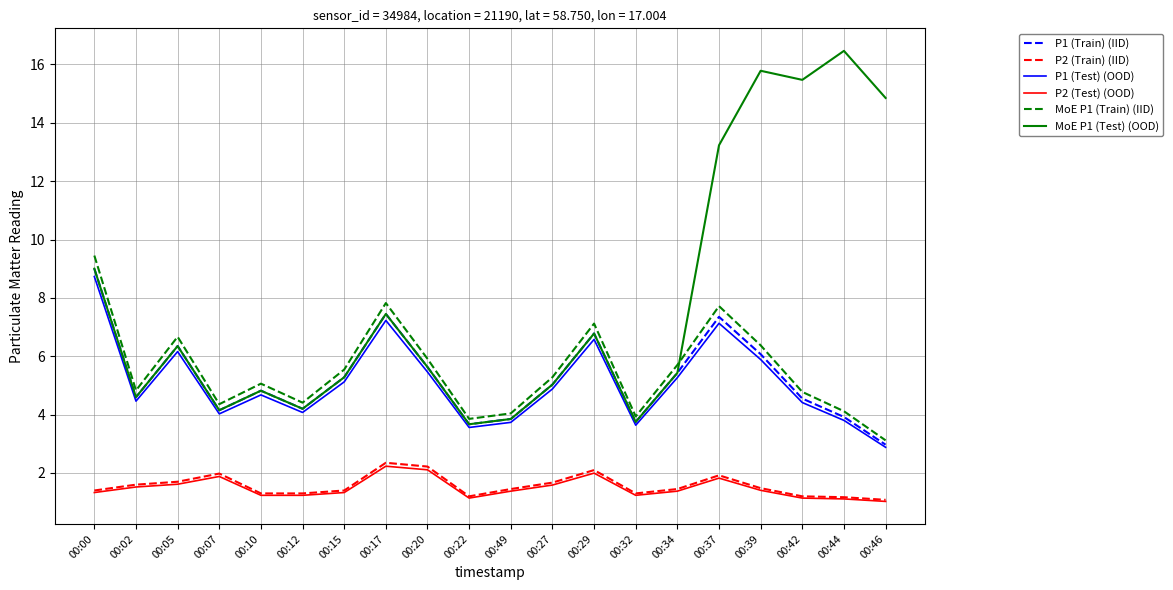

What is the total value across all series at 00:37?

39.2